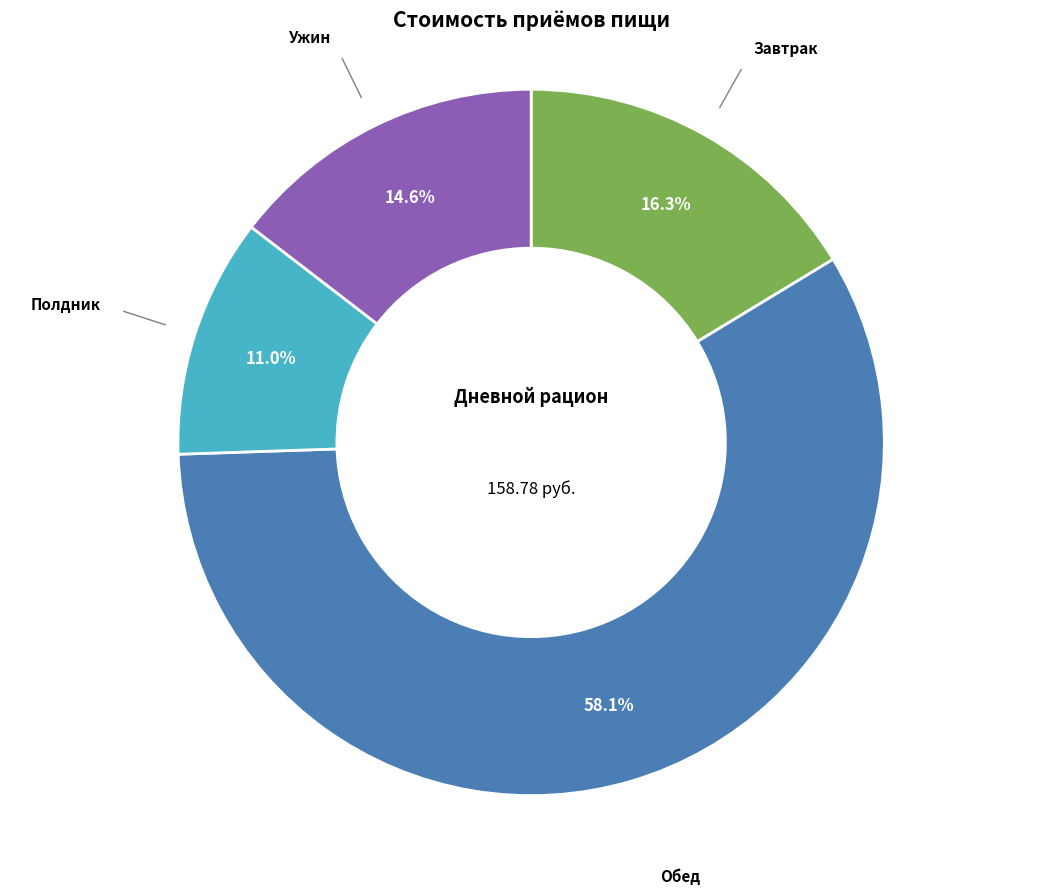

Is there a majority slice in this chart?

Yes